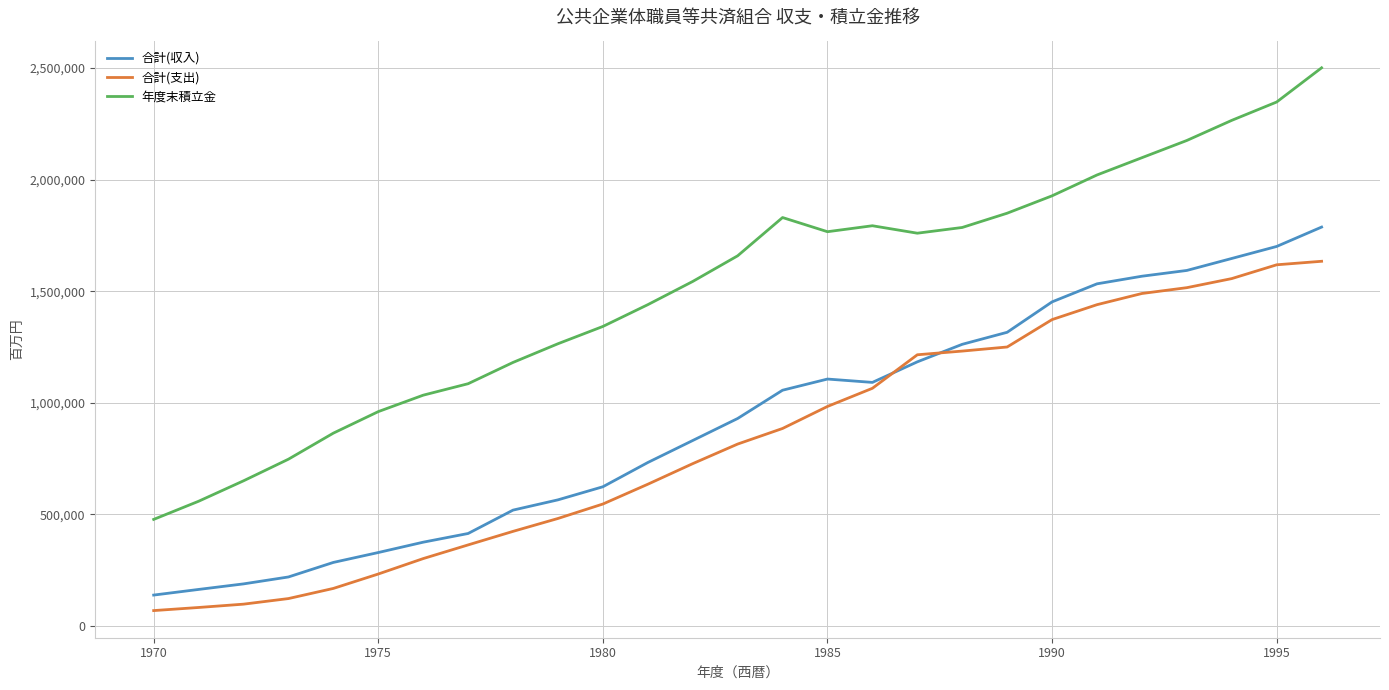

True or false: 合計(収入) and 合計(支出) intersect in this chart.

True